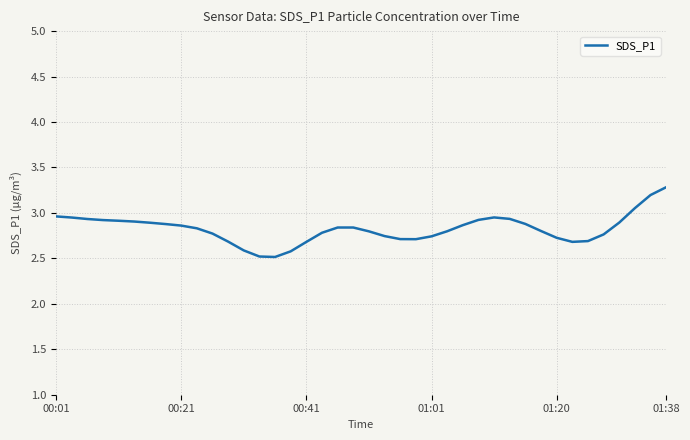

What is the difference between the maximum and minimum values?

0.8